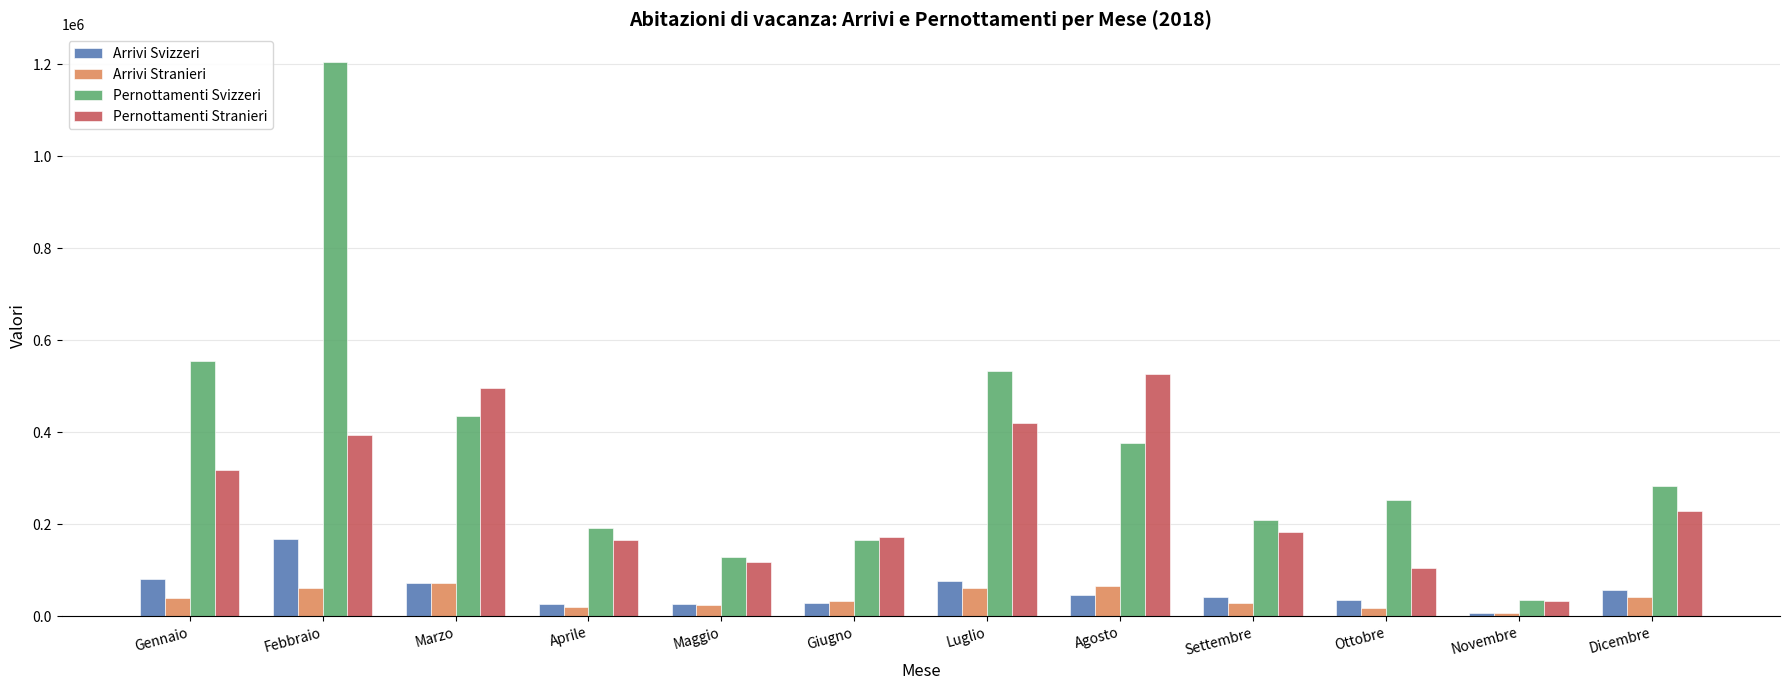

What is the label of the 2nd bar from the left?

Febbraio